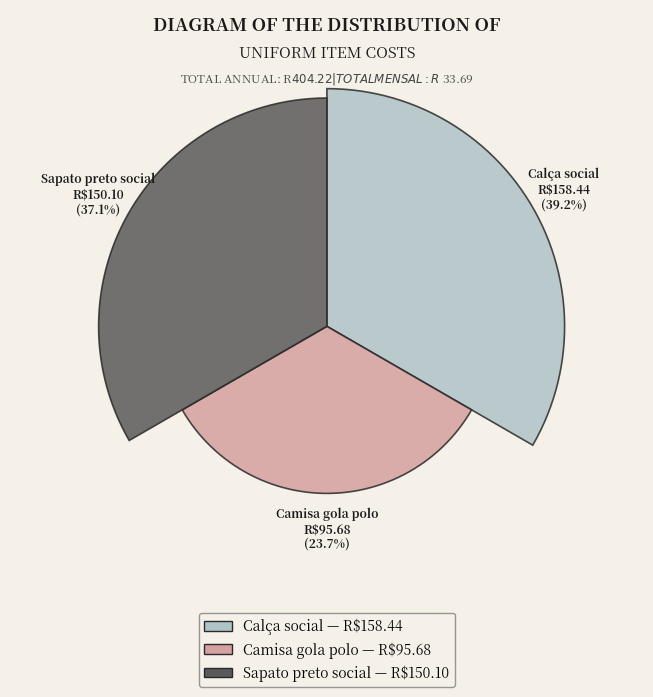

Between Calça social and Camisa gola polo, which is larger?

Calça social